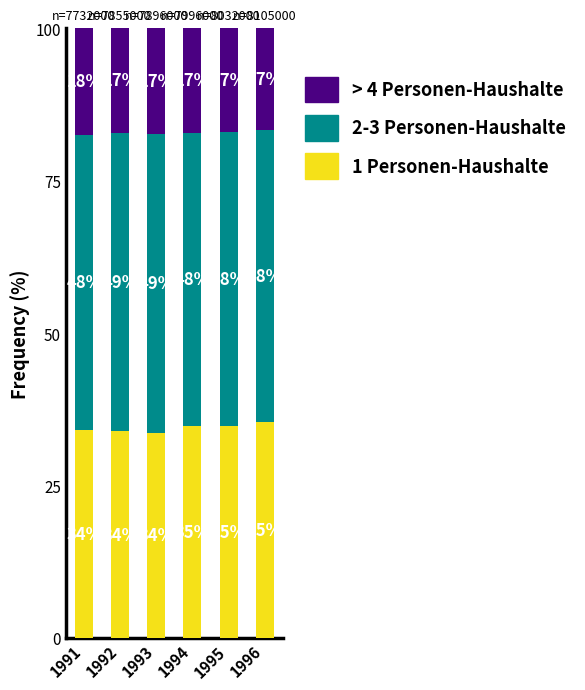

The value of 1 Personen-Haushalte at 1996 is 35.4. True or false?

True